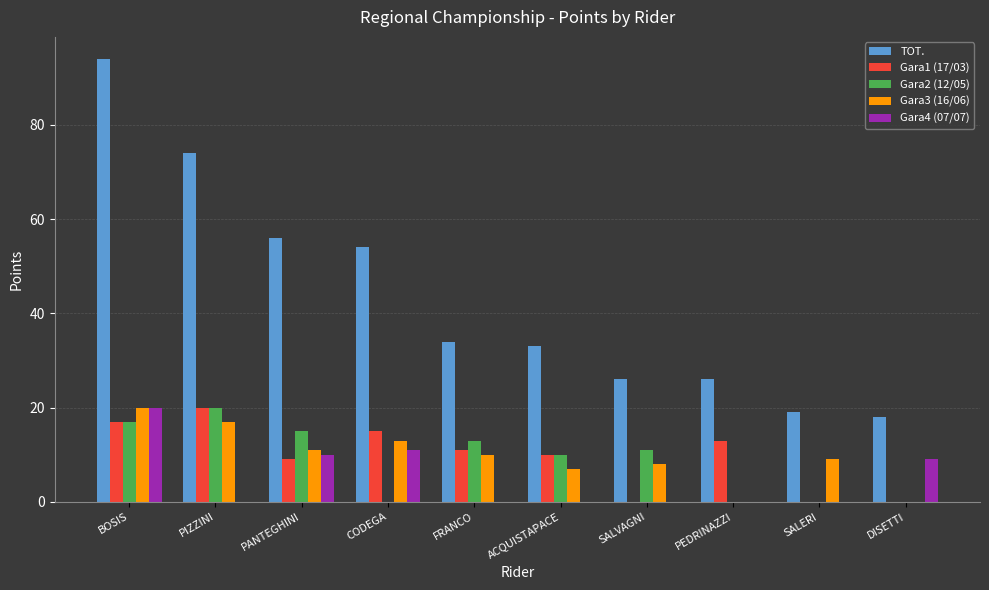

At which label does TOT. reach its peak?

BOSIS